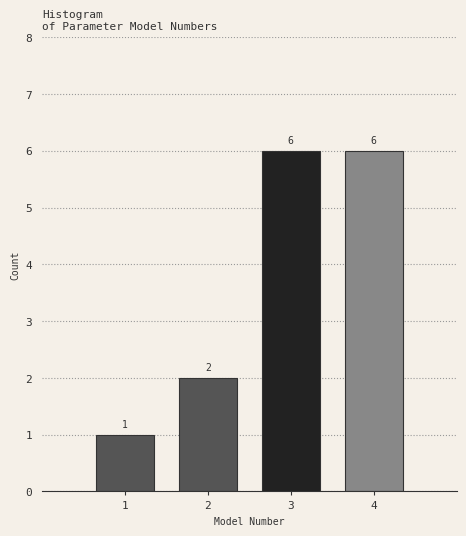

How tall is the bar that spans 3.5 to 4.5 on the x-axis?

6